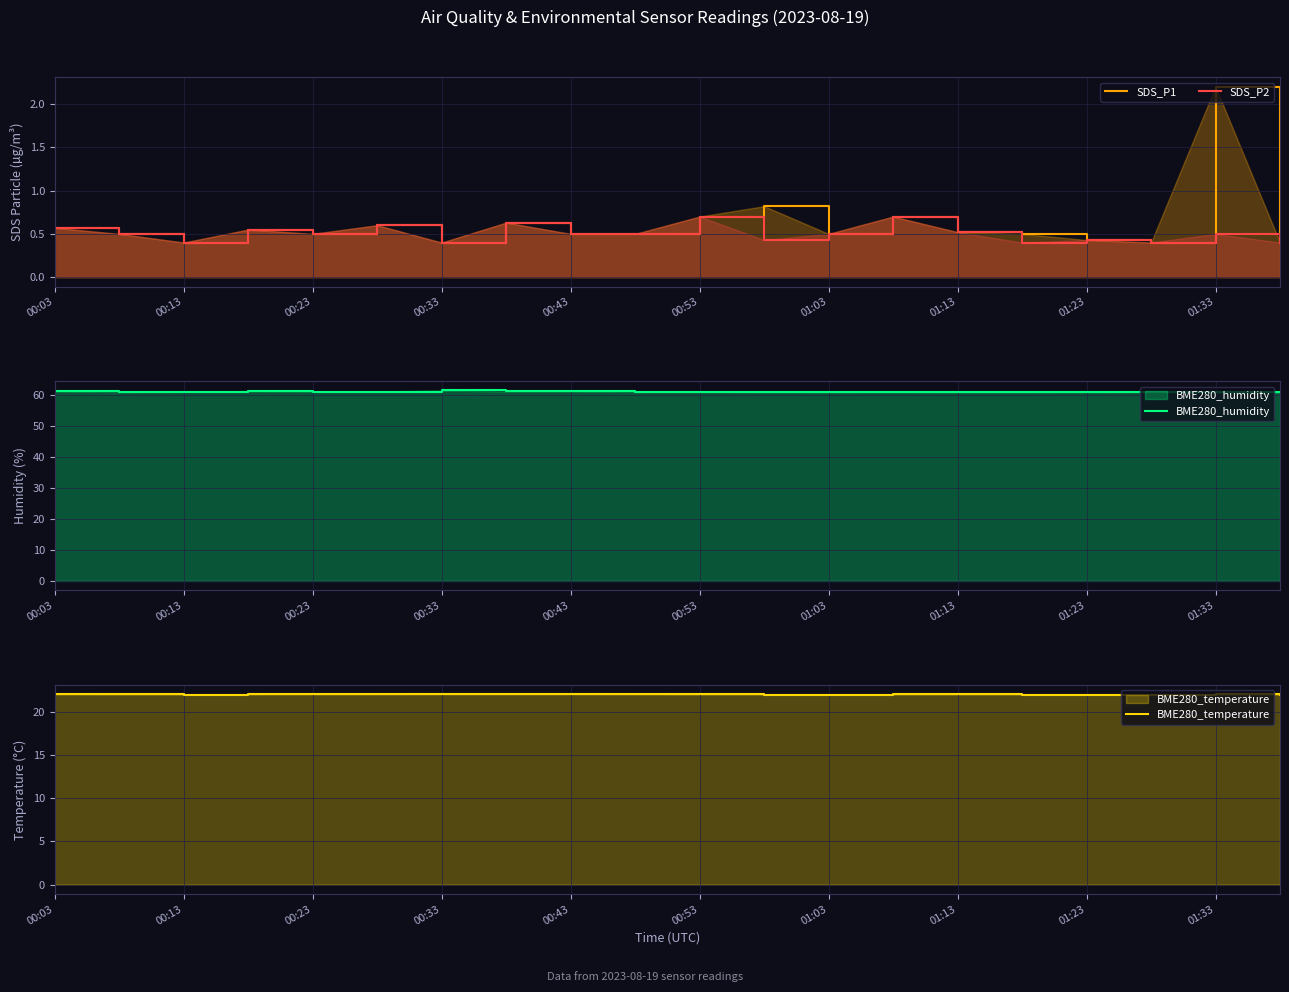

Does the chart display data point markers on the line(s)?

No